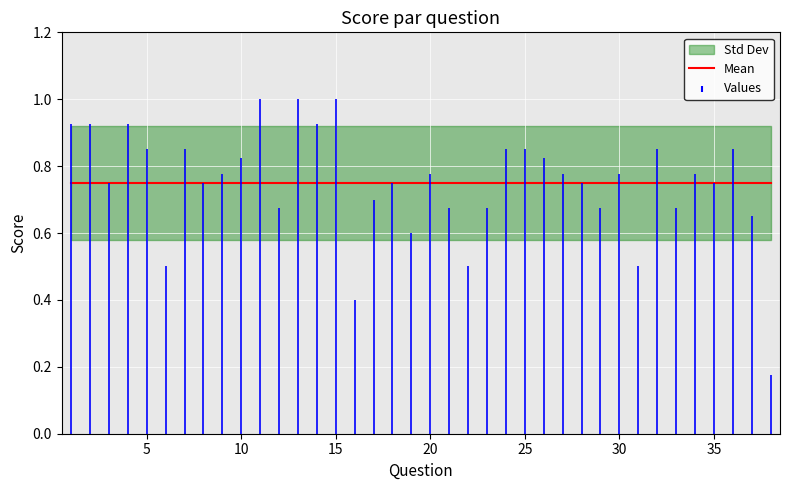

Does the chart display data point markers on the line(s)?

No